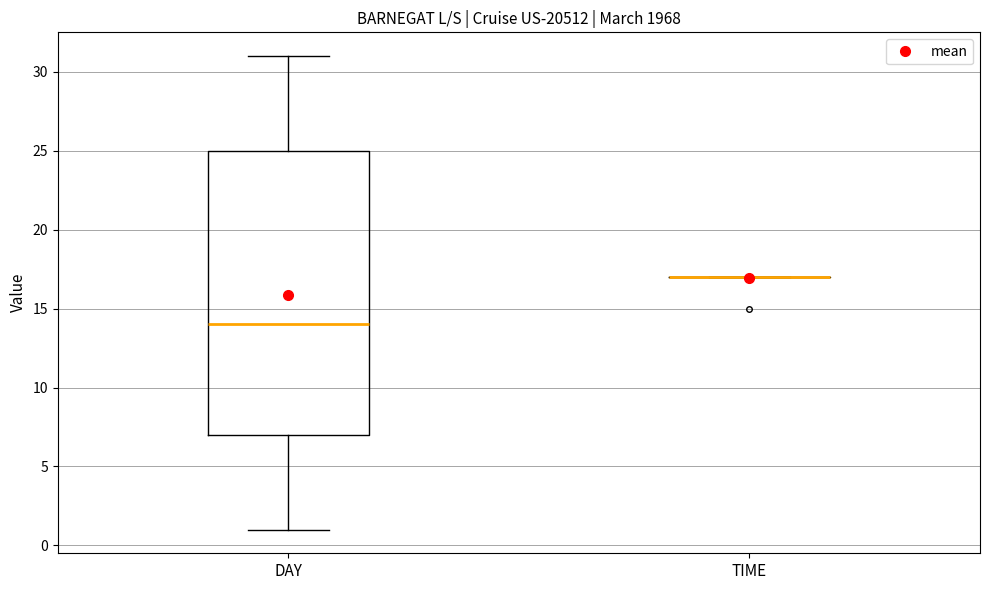

Which box is the tallest, from its lower edge to its upper edge?

DAY